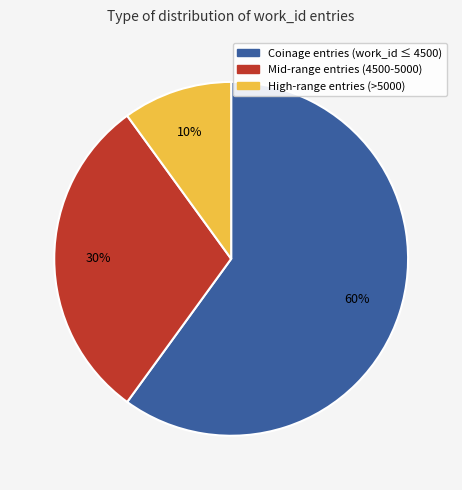

Rank the categories by value from lowest to highest.

High-range entries (>5000), Mid-range entries (4500-5000), Coinage entries (work_id ≤ 4500)